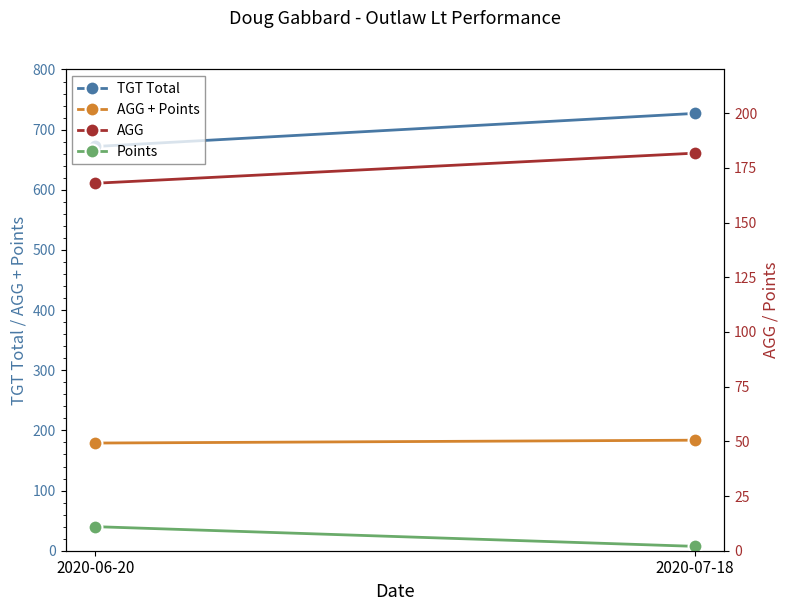

Rank the series at 2020-06-20 from highest to lowest value.

TGT Total, AGG + Points, AGG, Points